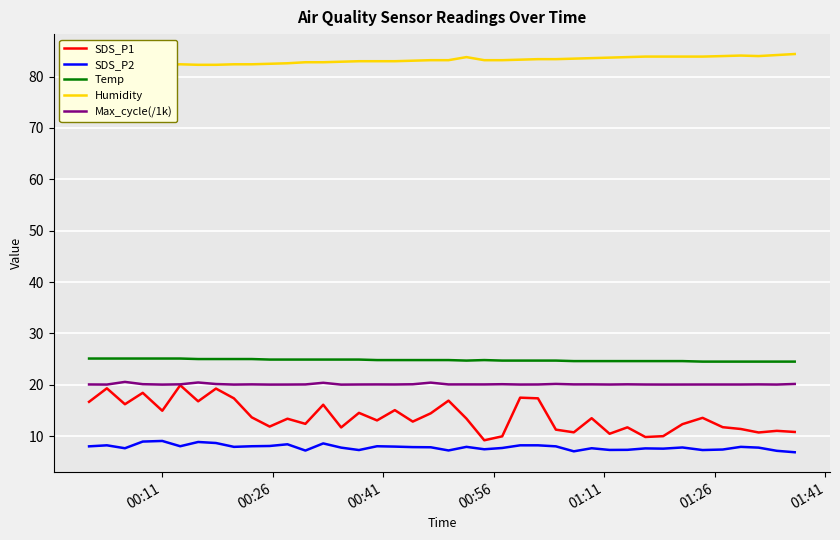

Is this an area chart (filled region under the line)?

No